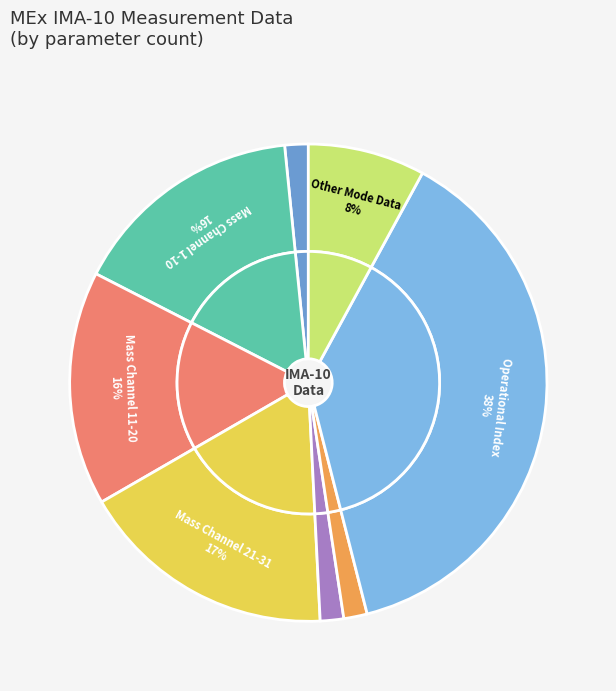

How much of the chart is everything except Energy Cycle Mode?

100.0%